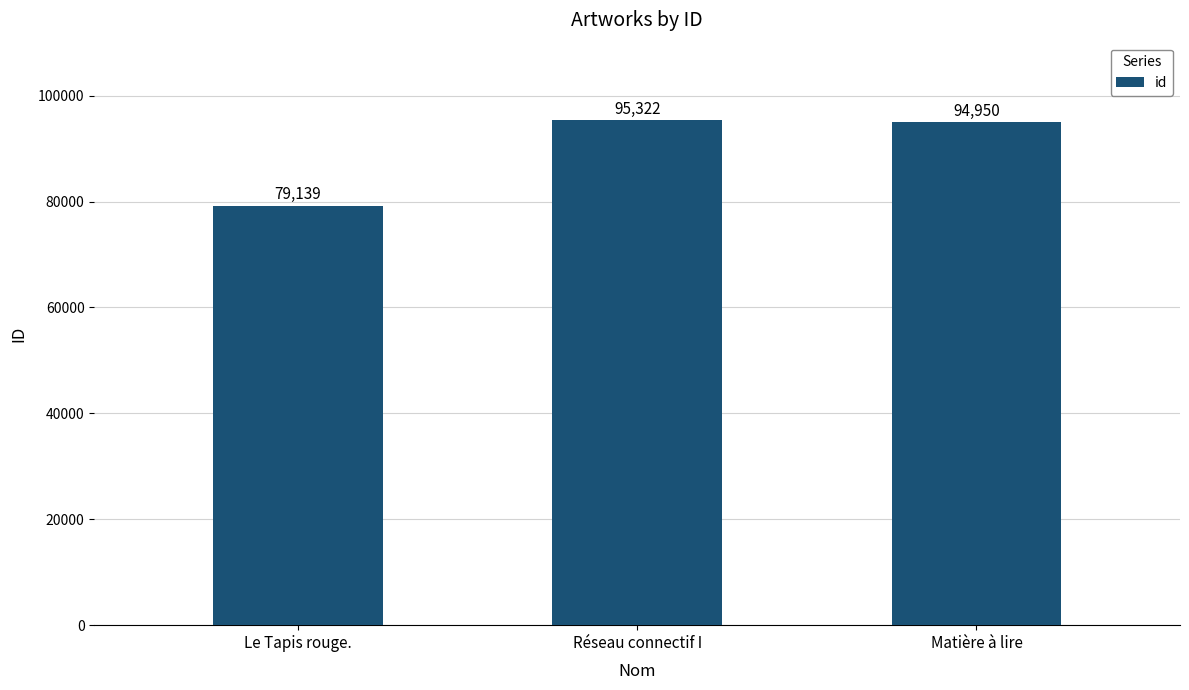

Is it true that the value at Le Tapis rouge. is 133433?

False